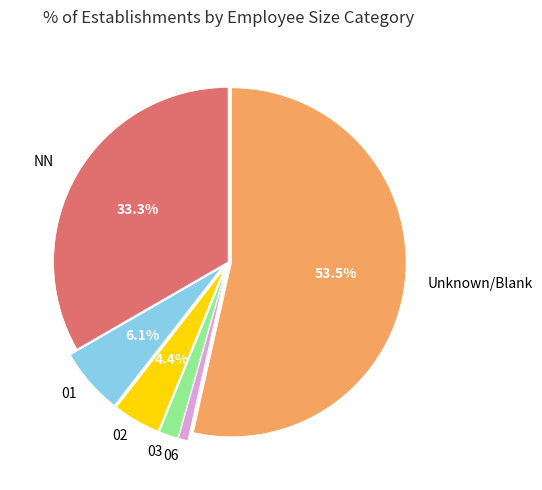

Does any single category account for the majority?

Yes